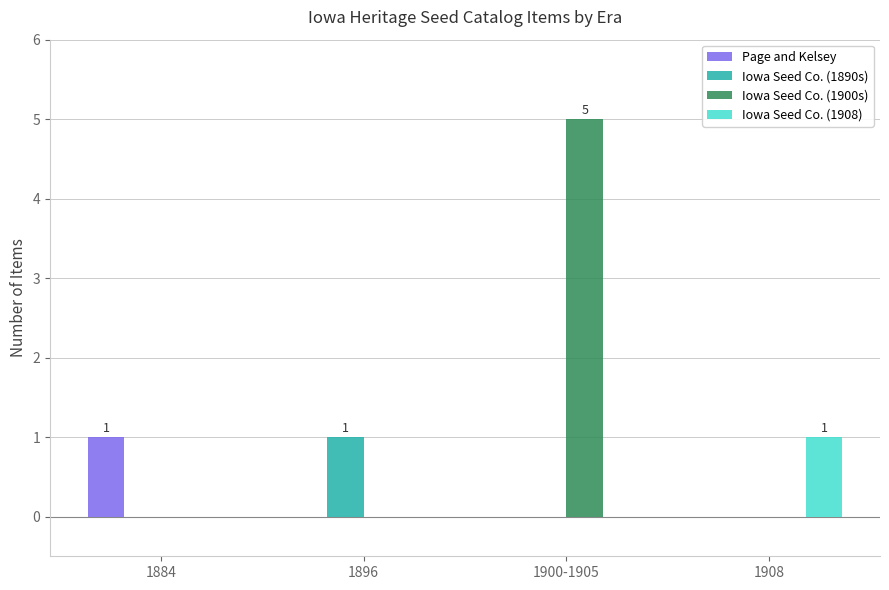

How many groups of bars are there?

4